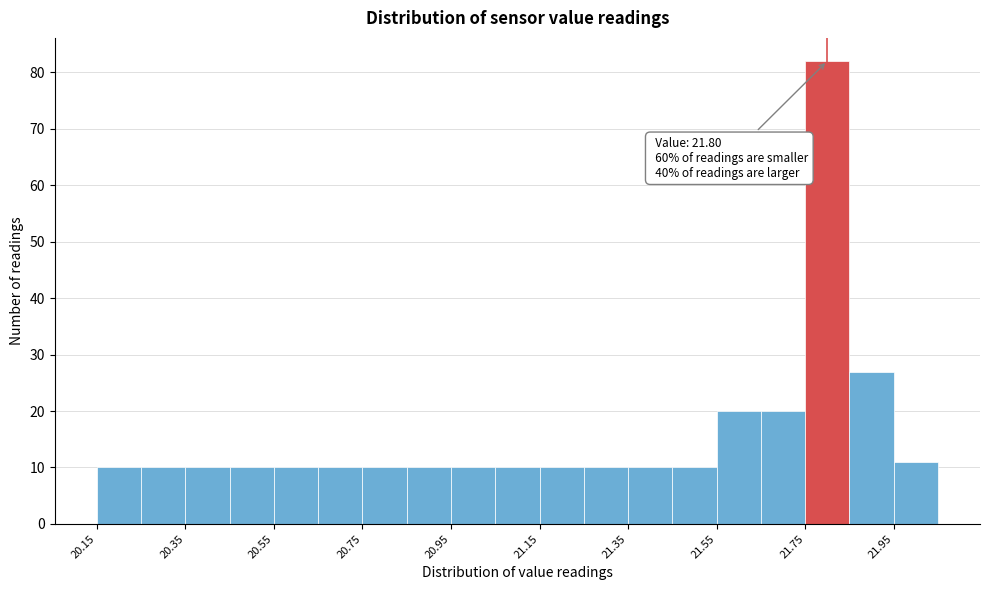

Over which range of the x-axis is the bar tallest?

21.75 to 21.85